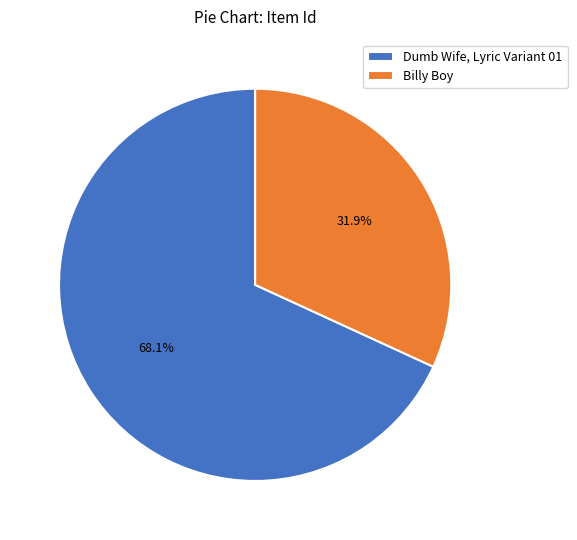

True or false: Billy Boy accounts for 32% of the total.

True